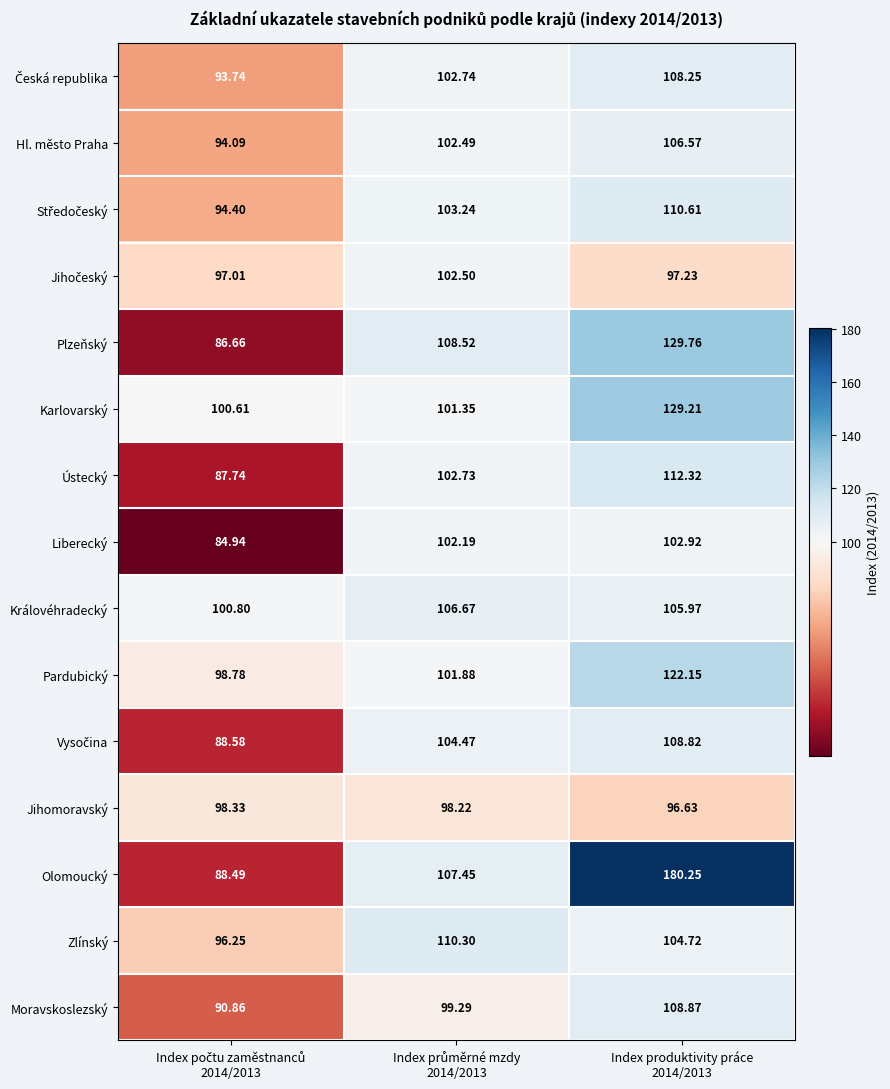

Which series has the largest range (max minus min)?

Olomoucký